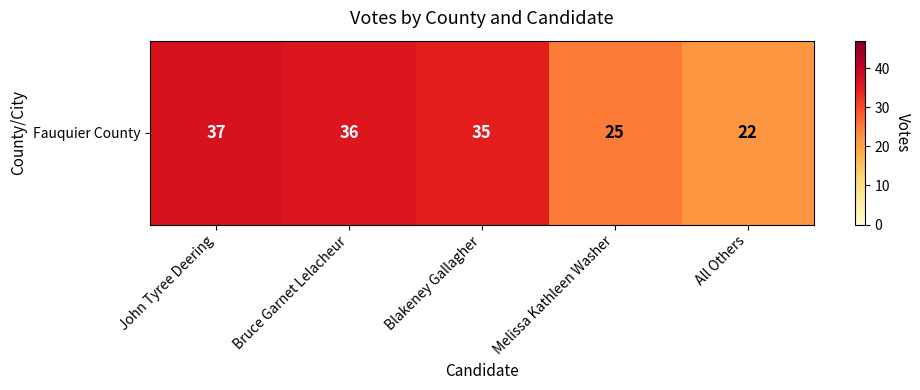

What is the greatest value displayed?

37